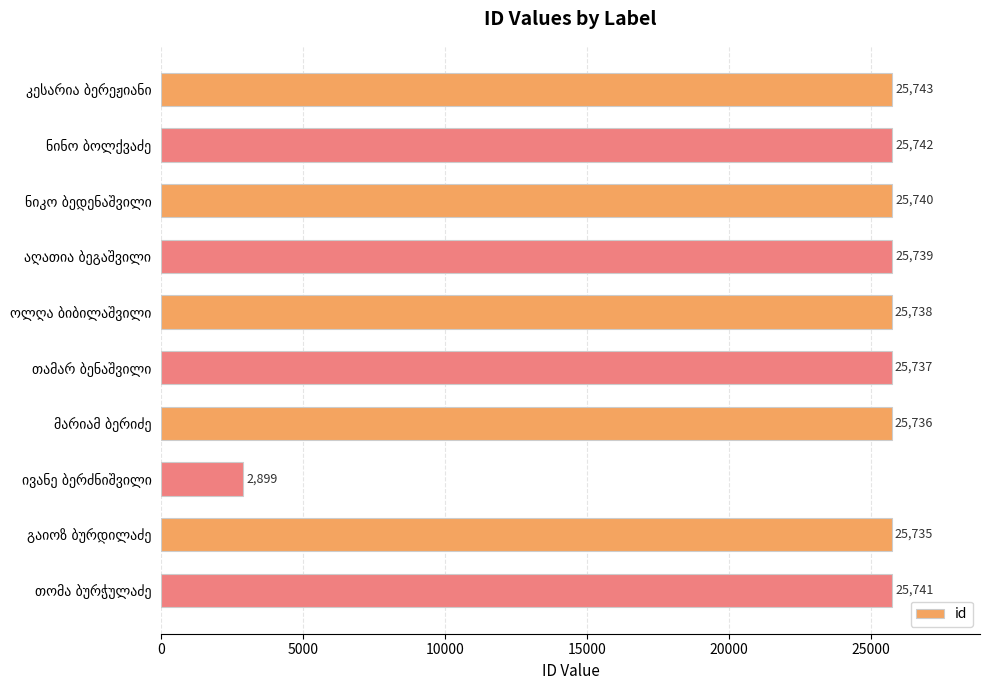

Reading top to bottom, transcribe all the data shown in this chart.

25743	25742	25740	25739	25738	25737	25736	2899	25735	25741